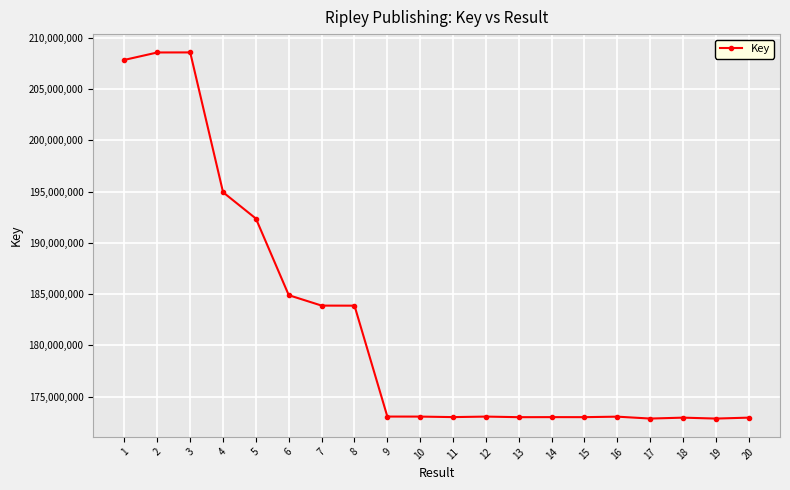

What is the maximum value shown in the chart?

208583408